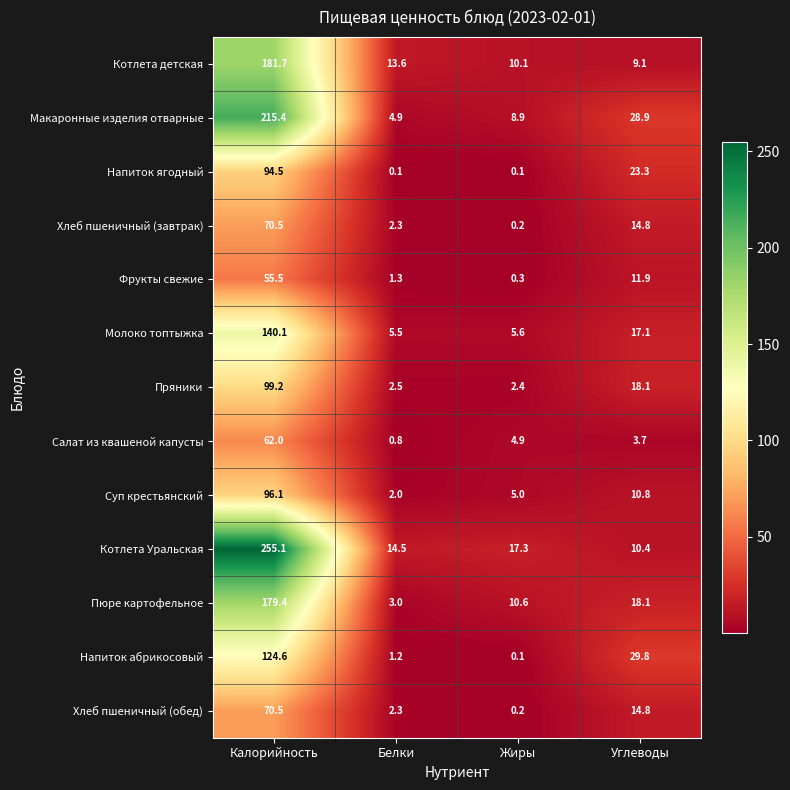

What is the difference between the highest and lowest values at Углеводы?

26.1